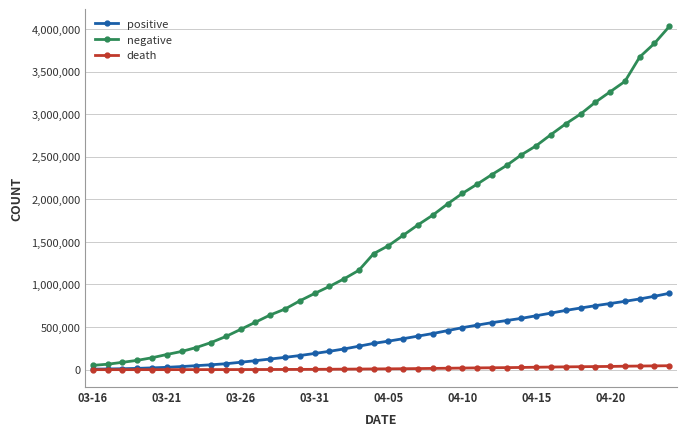

Which series has the largest total across all categories?

negative